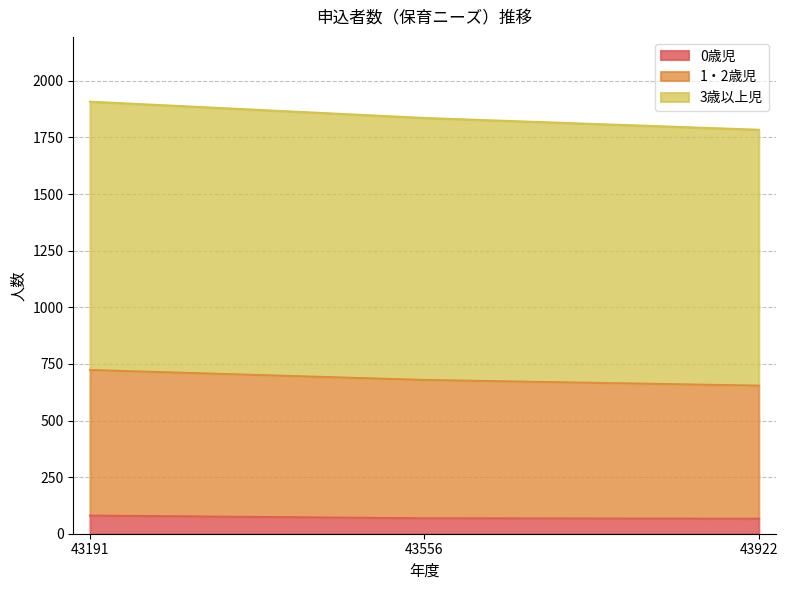

The value of 0歳児 at 43556 is 68. True or false?

True